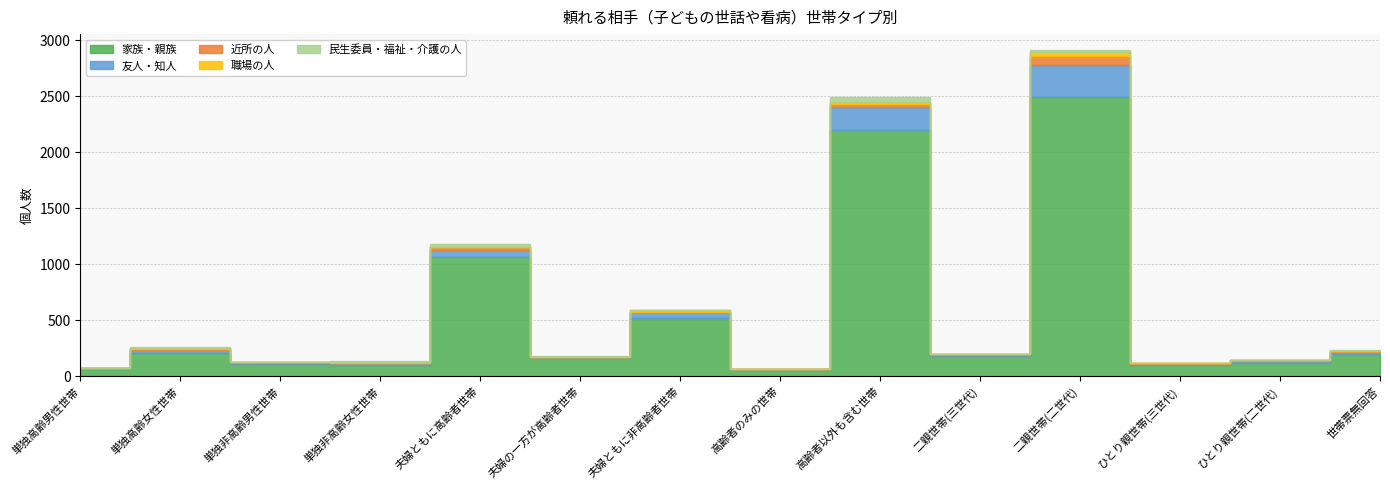

At which category does the chart reach its minimum across all series?

高齢者のみの世帯